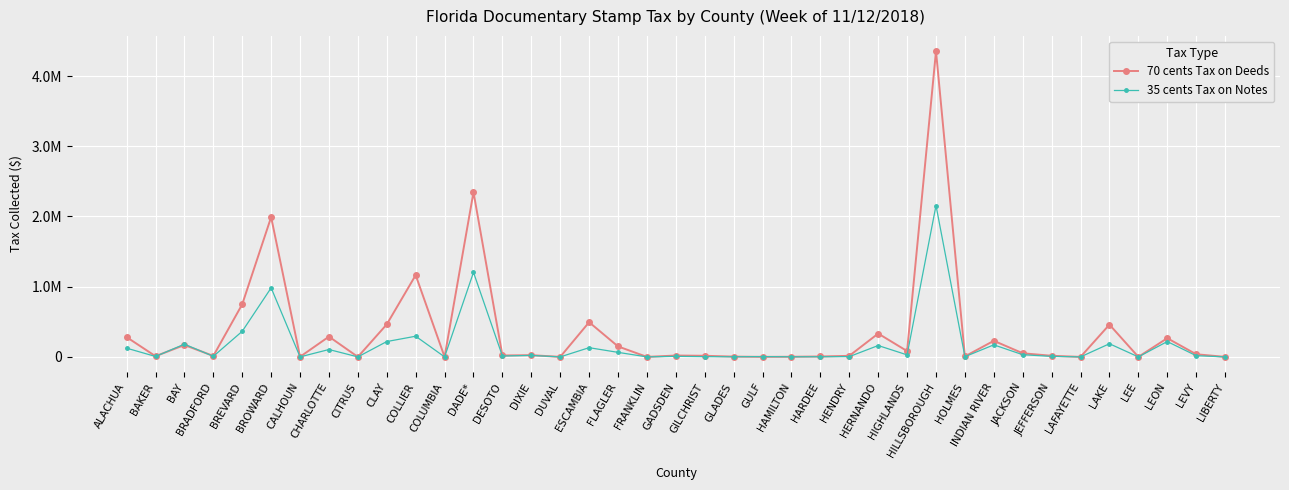

Reading right to left, extract all data points from this chart.

70 cents Tax on Deeds: 305.2	37440.2	266066.5	0.0	459902.8	0.0	15613.5	51643.9	229121.2	7011.2	4355223.6	82679.1	332187.1	14991.9	5695.9	1774.5	192.5	3973.9	15776.6	19464.2	0.0	149071.3	494025.0	0.0	24639.8	20067.6	2346596.4	0.0	1164630.6	463402.8	0.0	288894.2	1333.5	1991352.5	749671.3	13873.3	169052.8	9919.7	281529.5
35 cents Tax on Notes: 70.0	17254.7	218526.4	0.0	187256.0	0.0	7295.1	30939.7	171571.4	2960.3	2156526.4	28547.8	161822.1	3843.0	1965.6	1345.4	4449.9	1629.6	3211.6	7692.6	0.0	64435.3	131153.8	0.0	20833.4	12484.5	1204236.6	0.0	294372.0	218449.7	0.0	104932.4	140.0	983427.2	364313.2	7954.1	181049.8	5920.6	124389.6